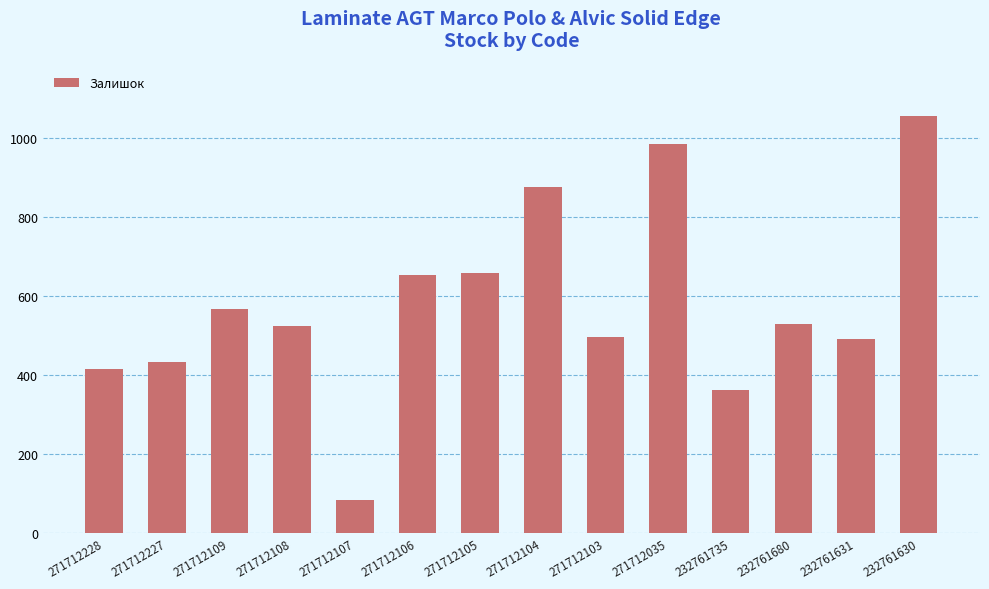

What is the minimum value shown in the chart?

85